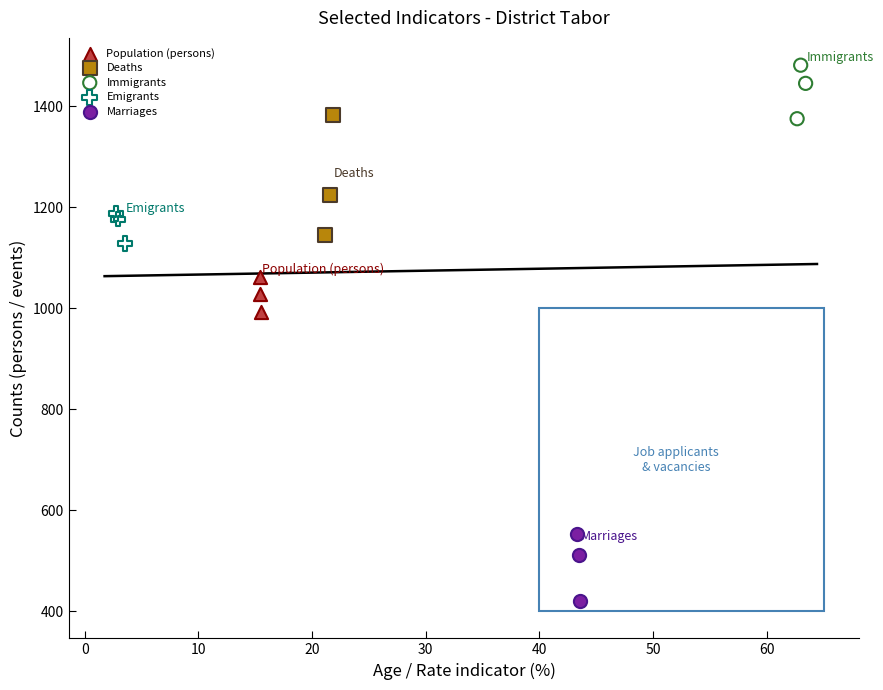

Which series has the largest Y range (max minus min)?

Deaths